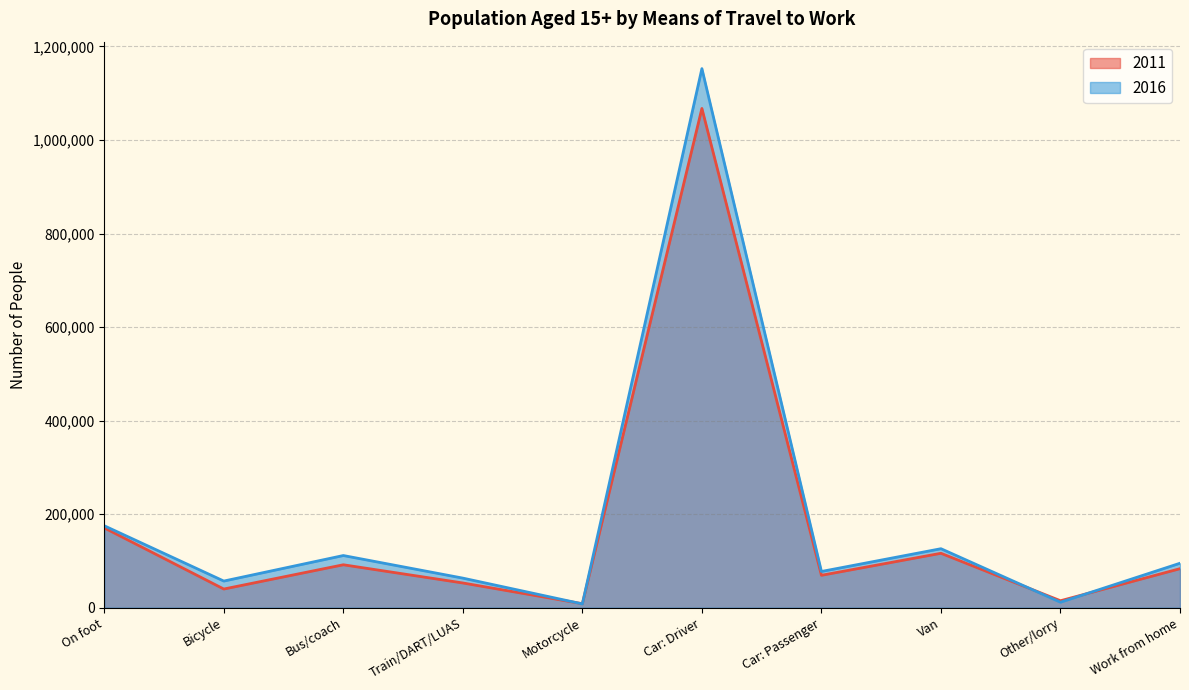

What is the minimum value shown in the chart?

7990